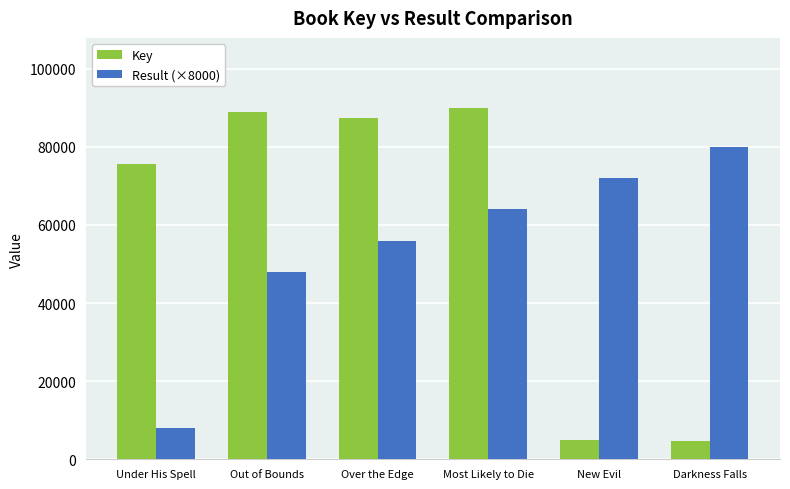

Is it true that Key equals 89901 at Most Likely to Die?

True